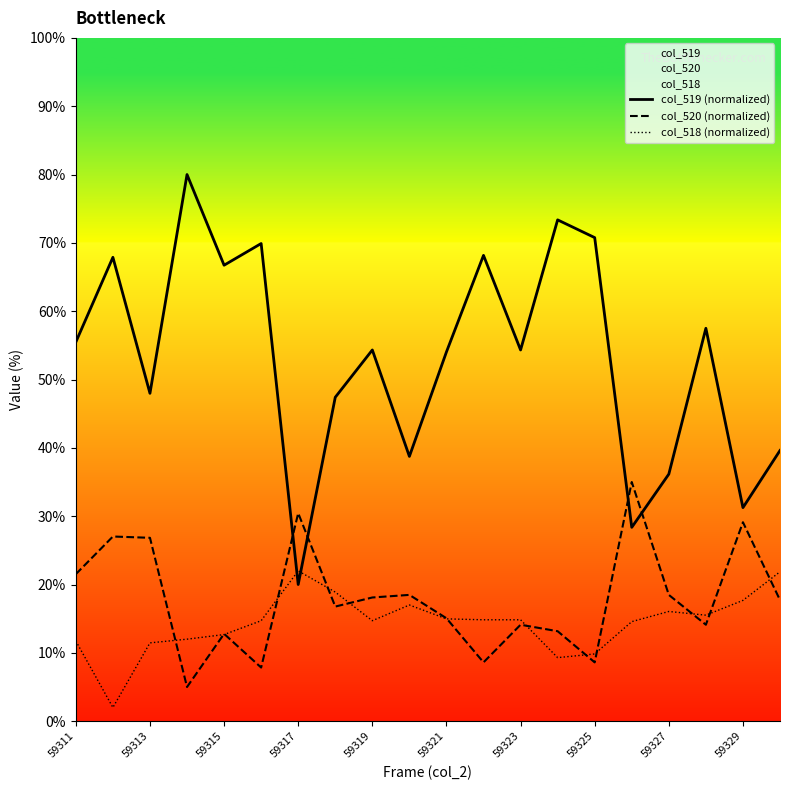

In col_520 (normalized), how many points are higher than both neighbors (excluding endpoints)?

7